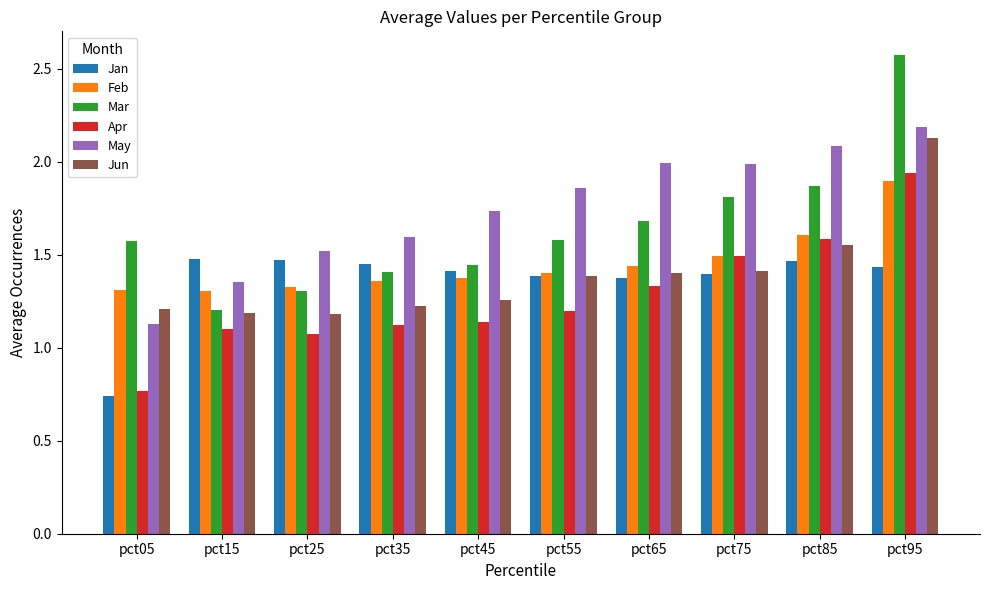

Is it true that Jan equals 0.9 at pct75?

False